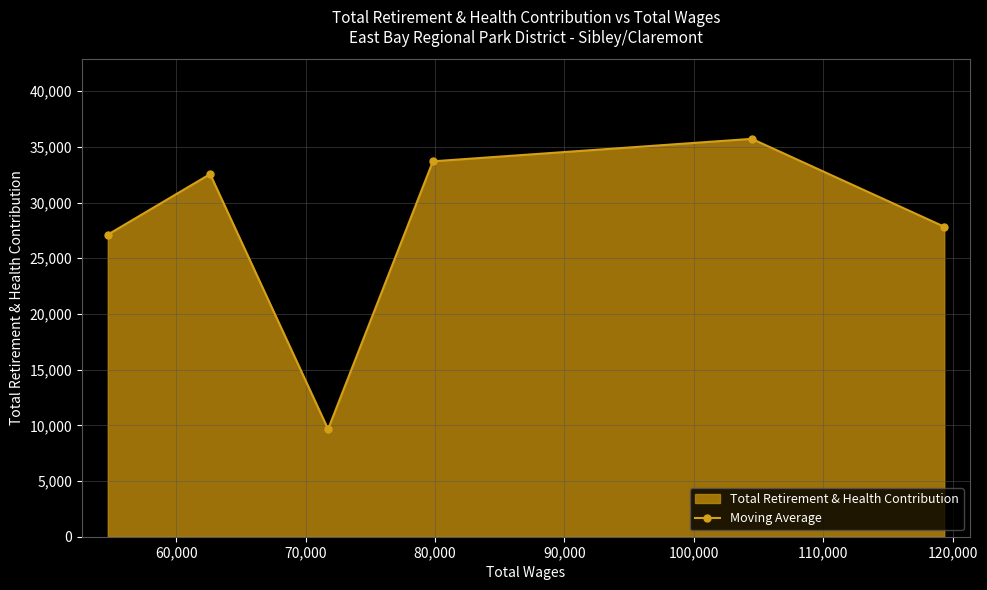

What is the value of the 4th point from the left?

33704